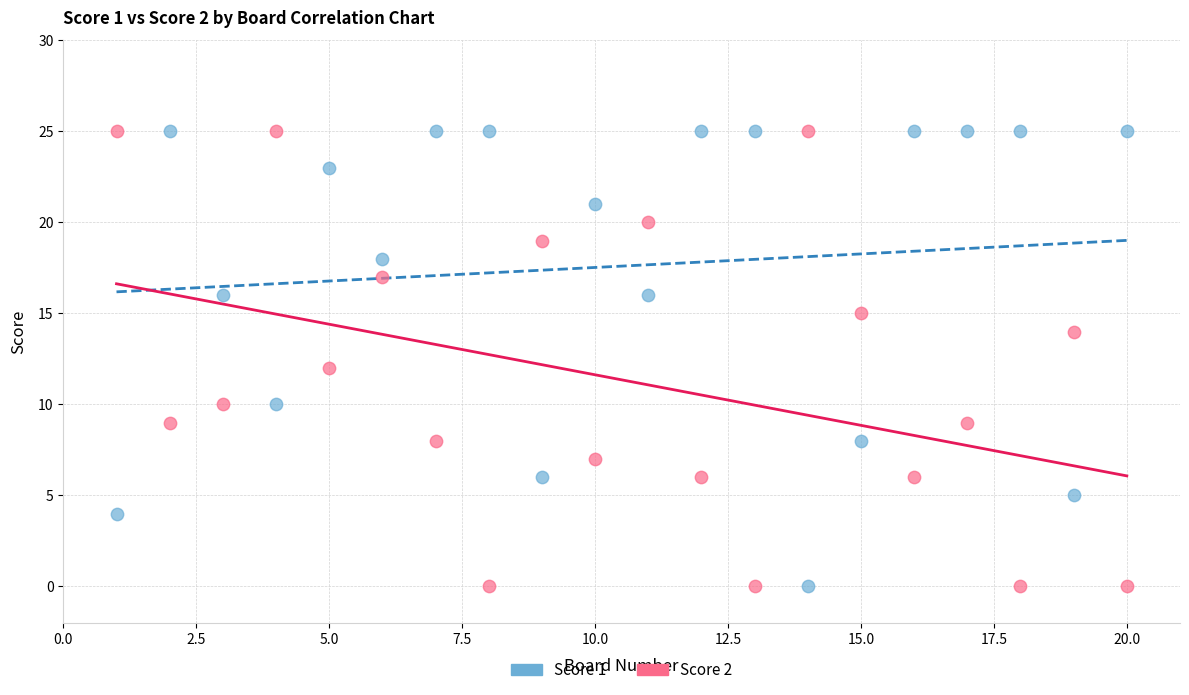

What is the X range (max minus min) for the scatter plot?

19